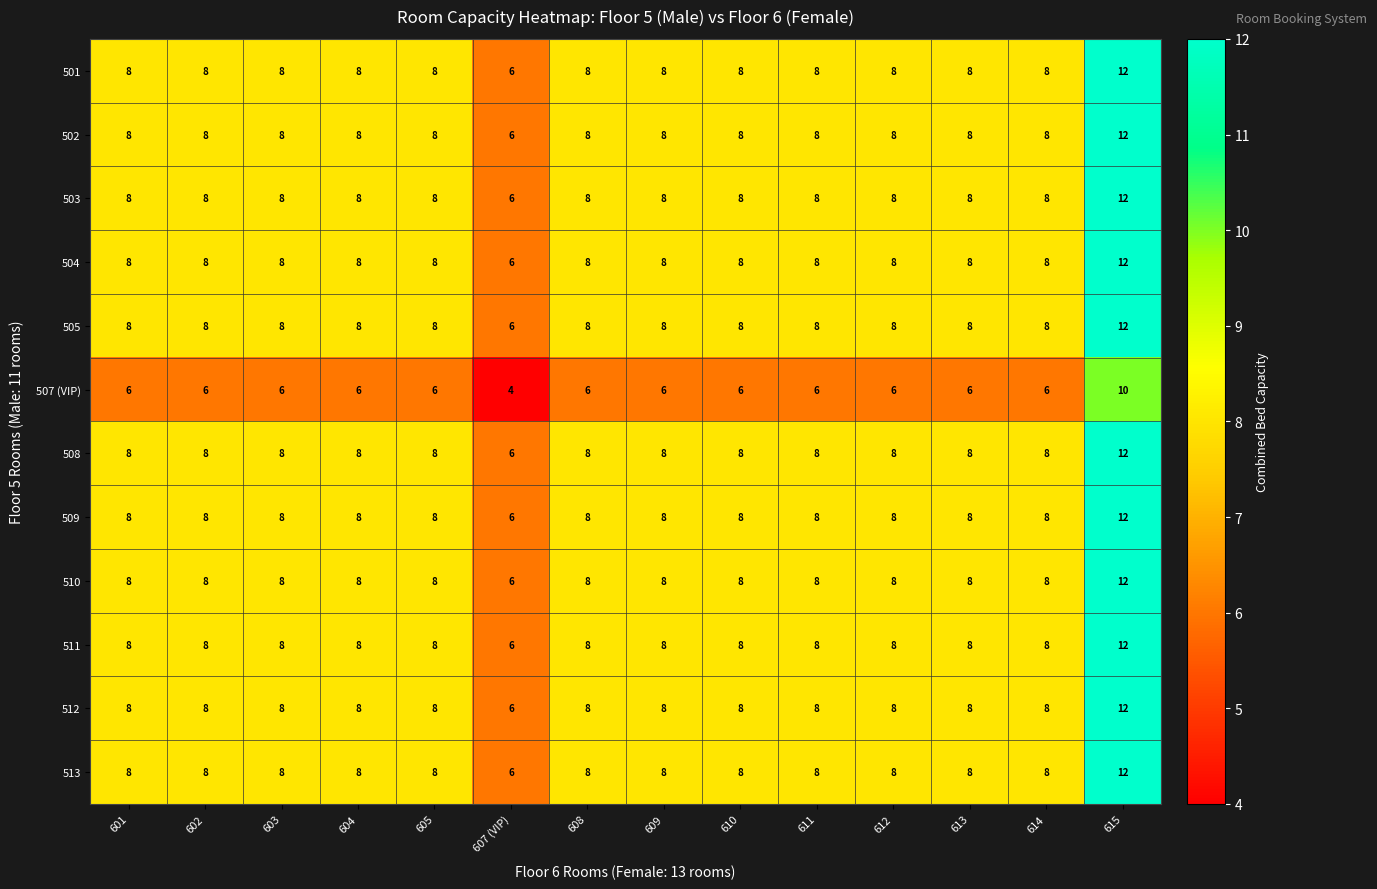

What is the difference between the highest and lowest values at 609?

2